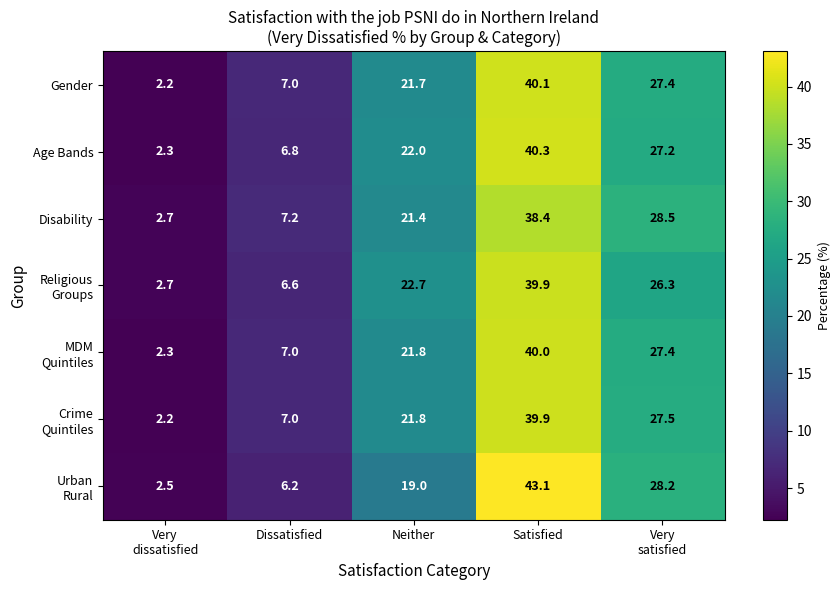

What is the spread (max minus min) of values at Satisfied?

4.7